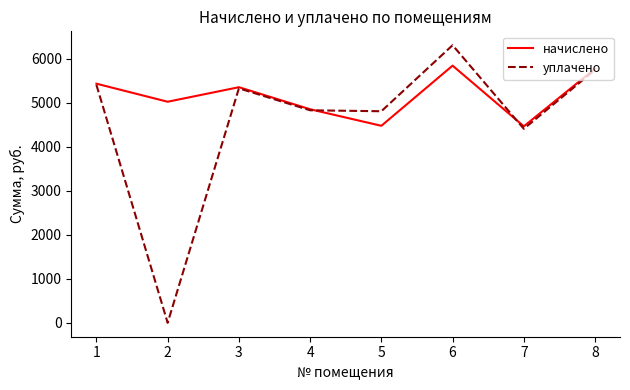

Which series has the largest range (max minus min)?

уплачено